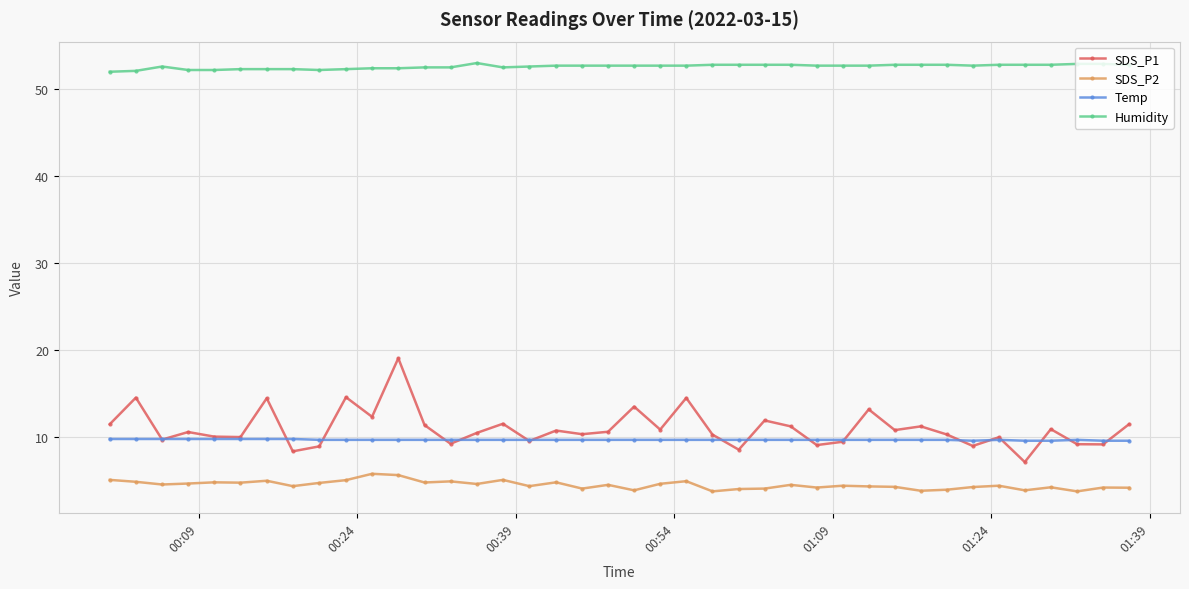

At how many categories does at least one series exceed 31?

40